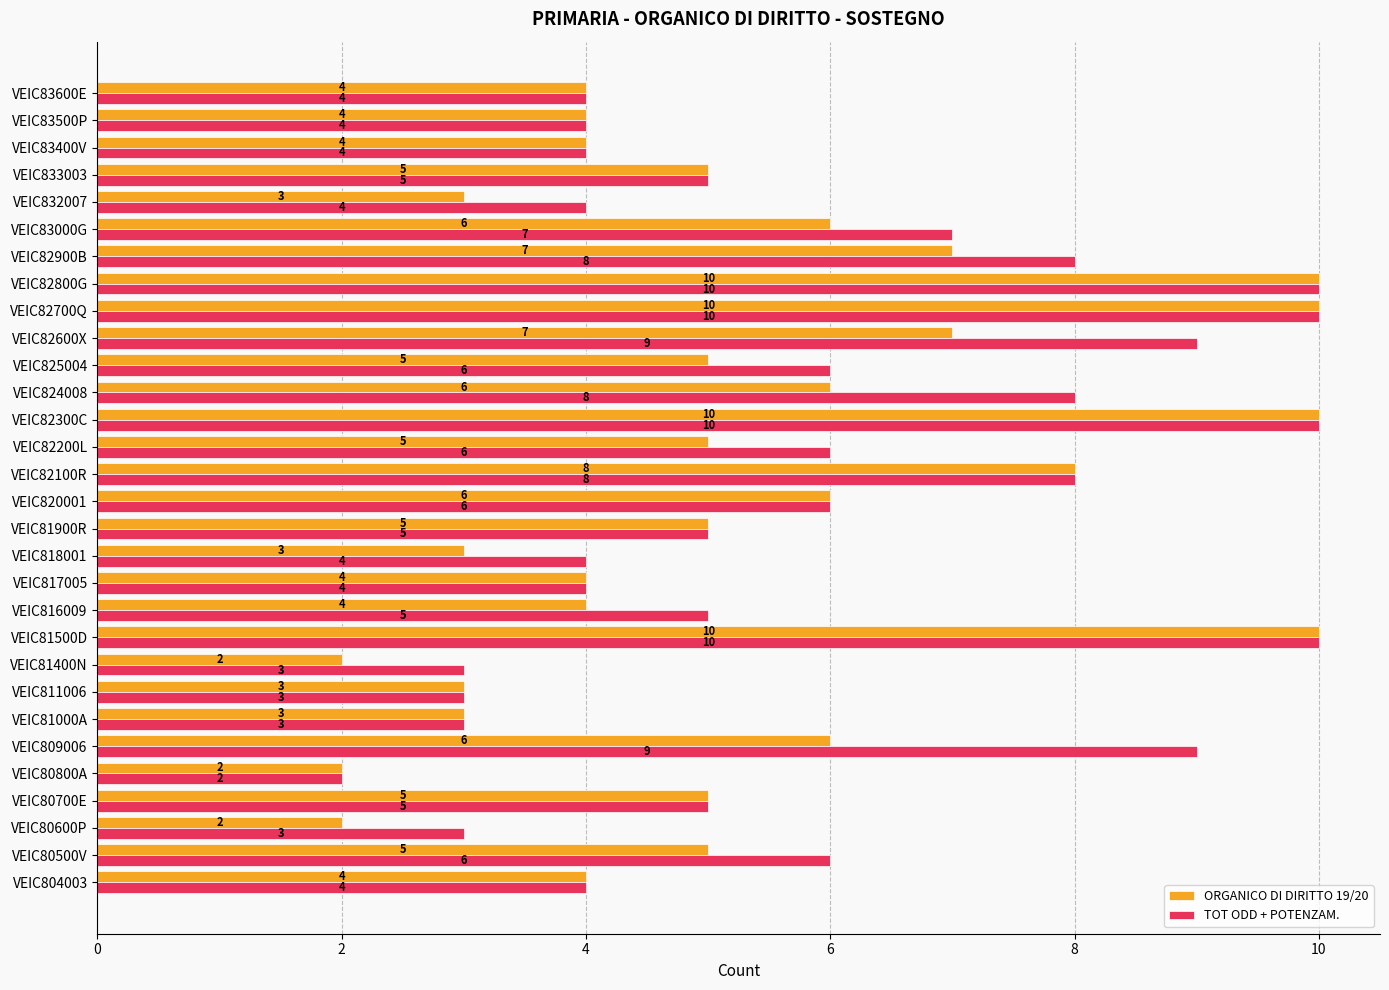

How many values in the ORGANICO DI DIRITTO 19/20 series are below 5?

13